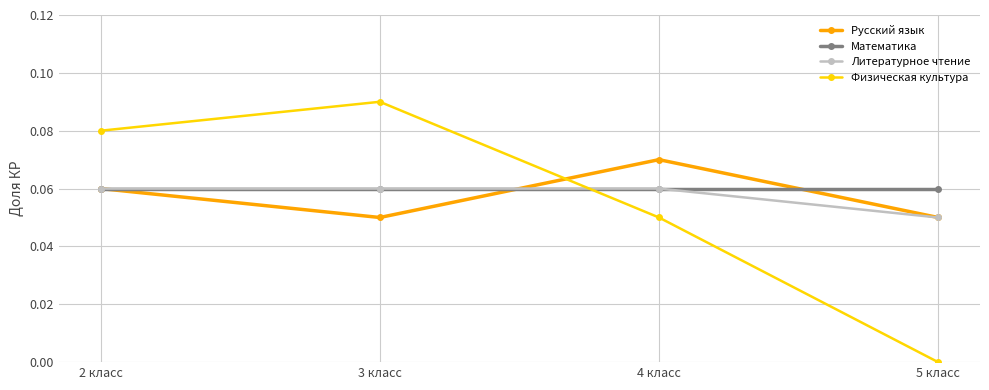

True or false: Литературное чтение has more than 2 points higher than both neighbors.

False